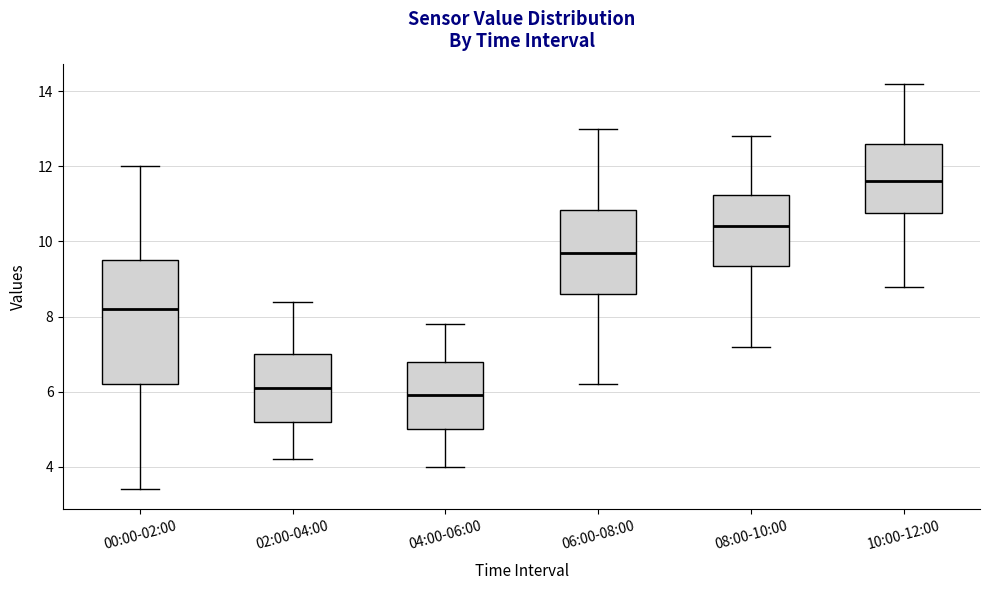

Where does the median line of the box for 06:00-08:00 sit on the y-axis? The values are not printed on the chart, so give them approximately, as read against the axis.

9.8